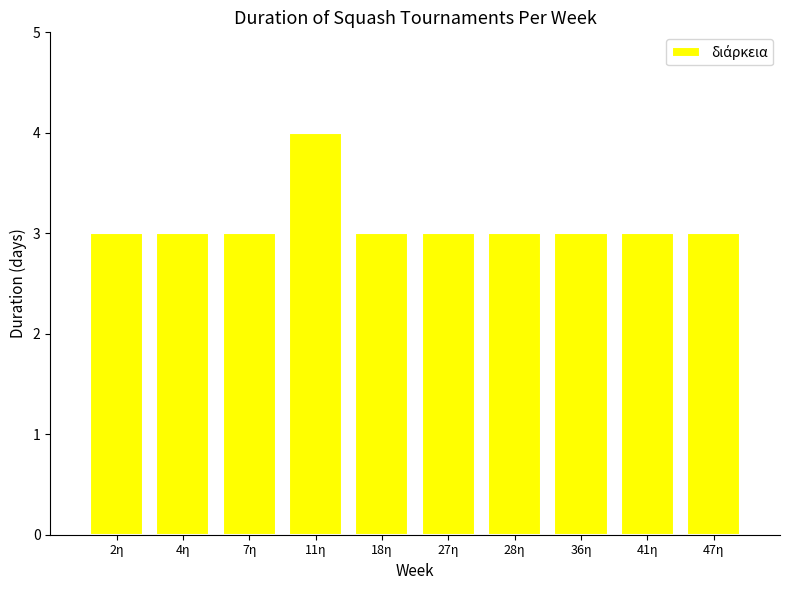

The value at 36η is 3. True or false?

True